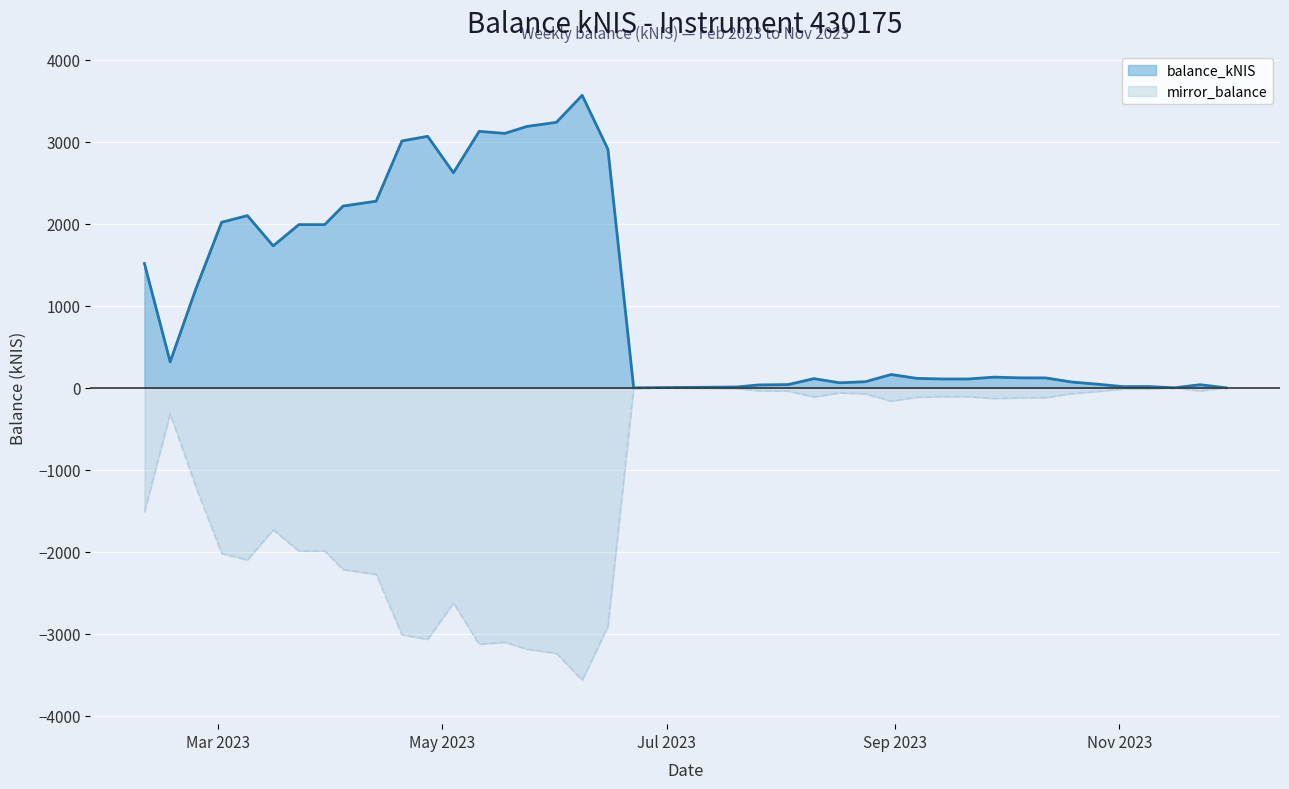

How many values in the balance_kNIS series exceed 162?

20